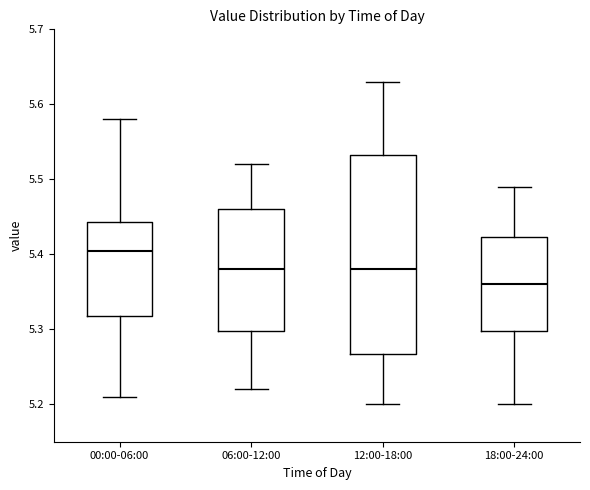

Where does the upper whisker of the box for 06:00-12:00 end on the y-axis? The values are not printed on the chart, so give them approximately, as read against the axis.

5.52